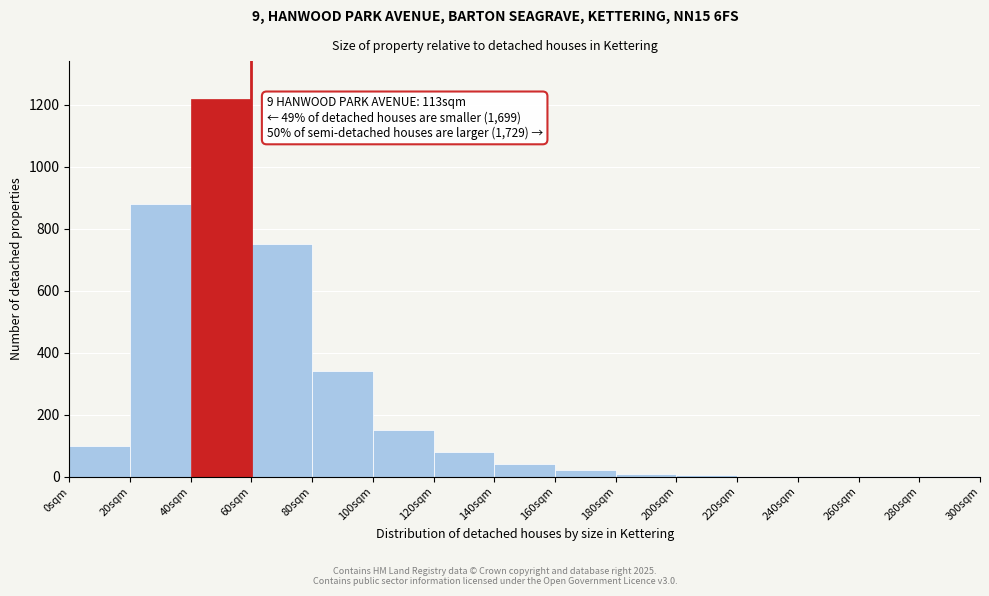

What is the sum of all values?

3602